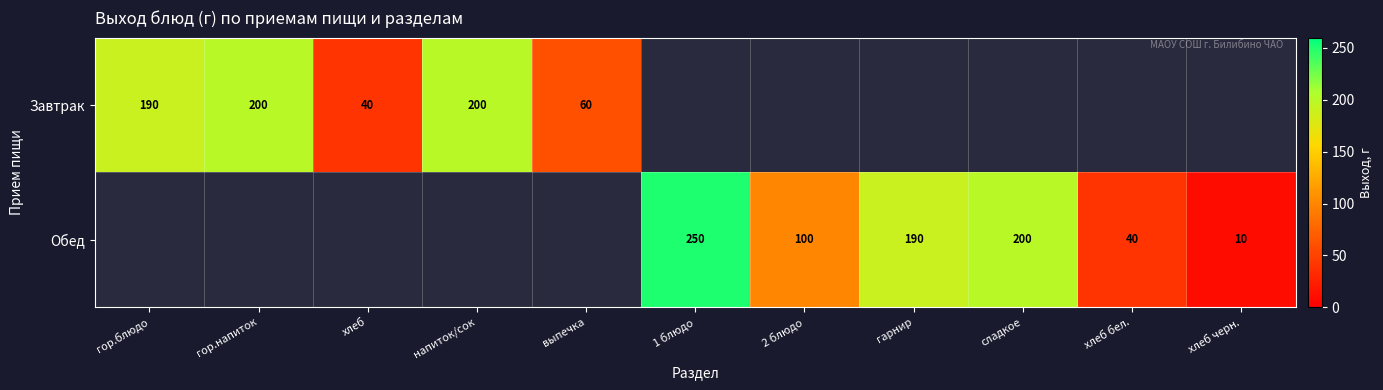

The Обед series shows 10 at хлеб черн.. True or false?

True